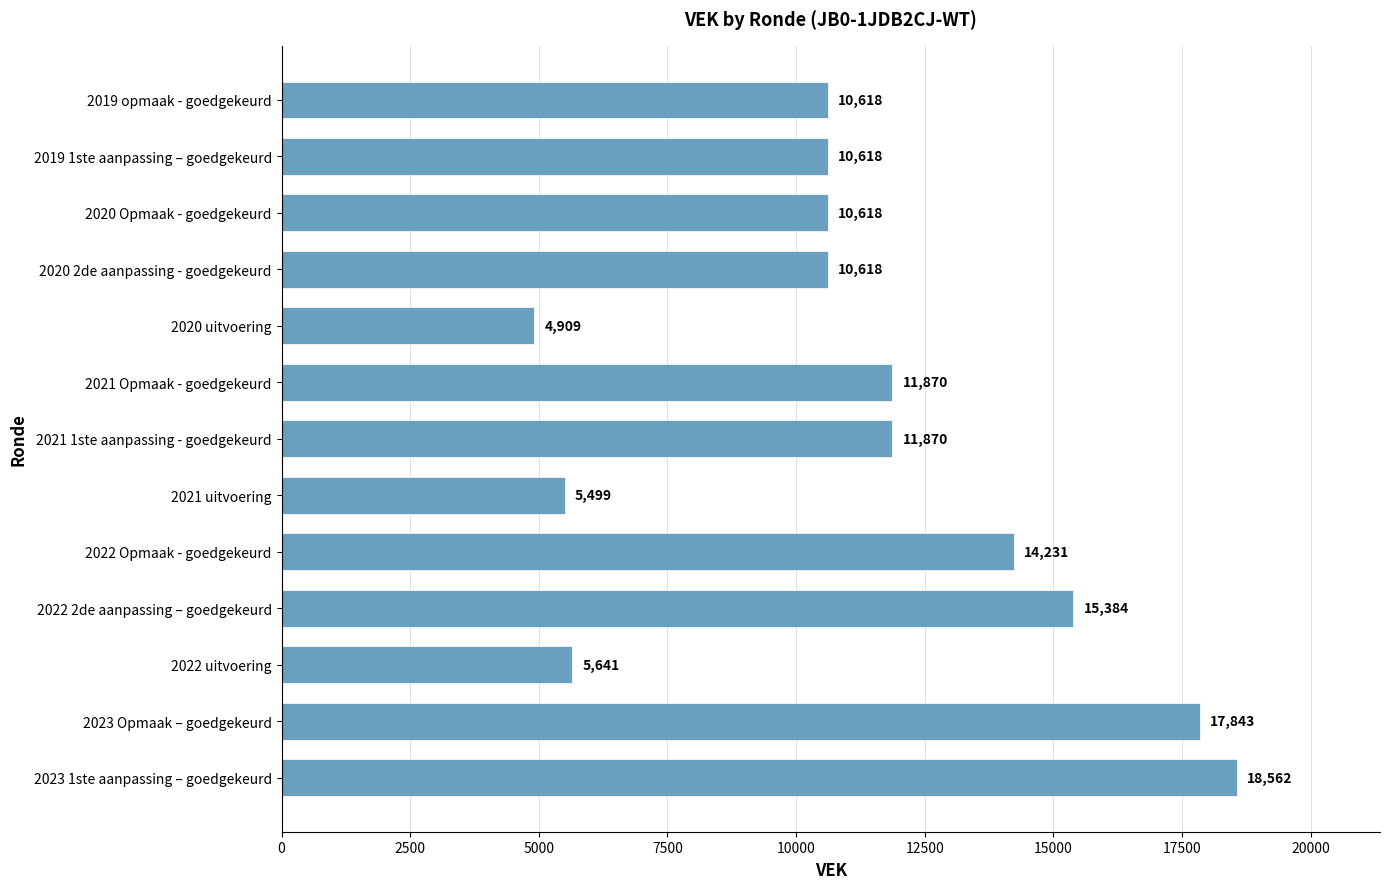

What is the change in value from 2022 2de aanpassing – goedgekeurd to 2020 Opmaak - goedgekeurd?

-4766